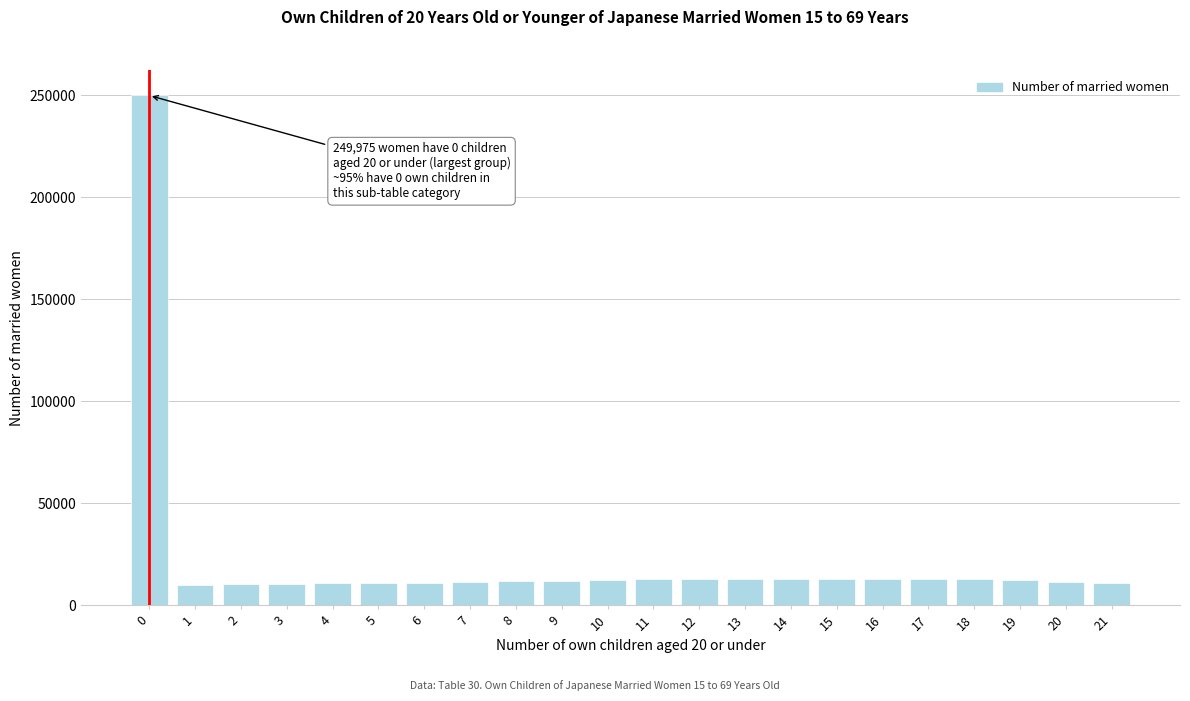

What is the sum of the values at 15 and 21?

23894